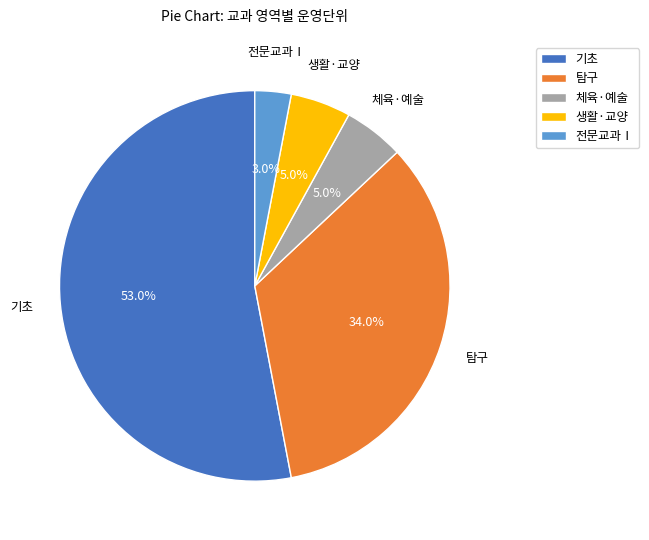

To the nearest percent, what portion does 전문교과Ⅰ represent?

3%